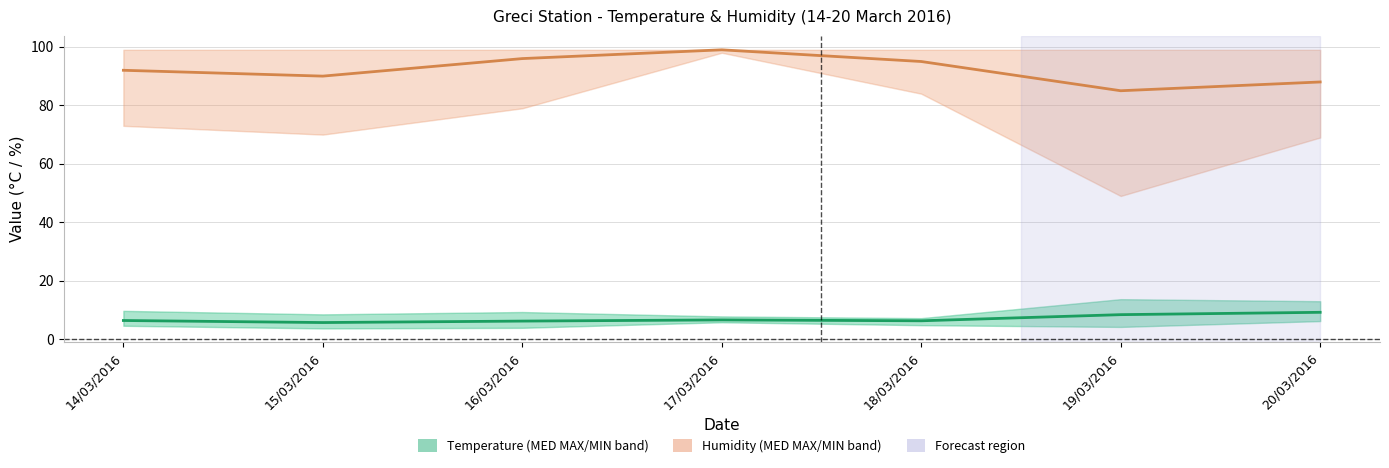

What is the sum of all Humidity MED values?

645.0